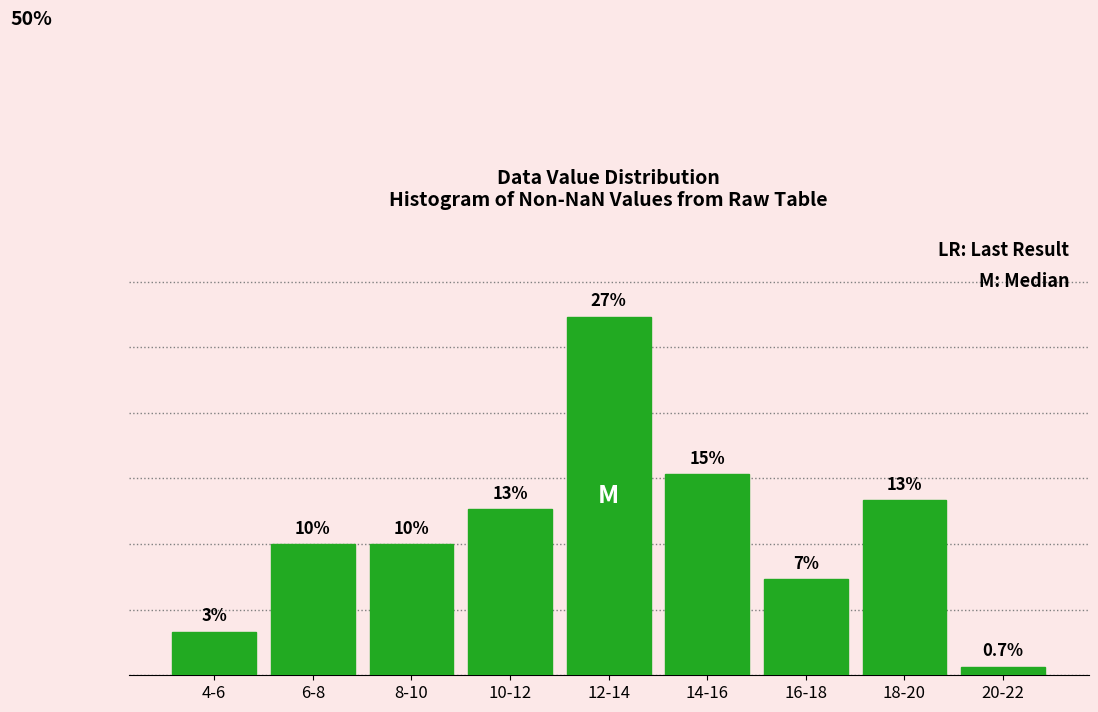

Does the chart contain any negative values?

No